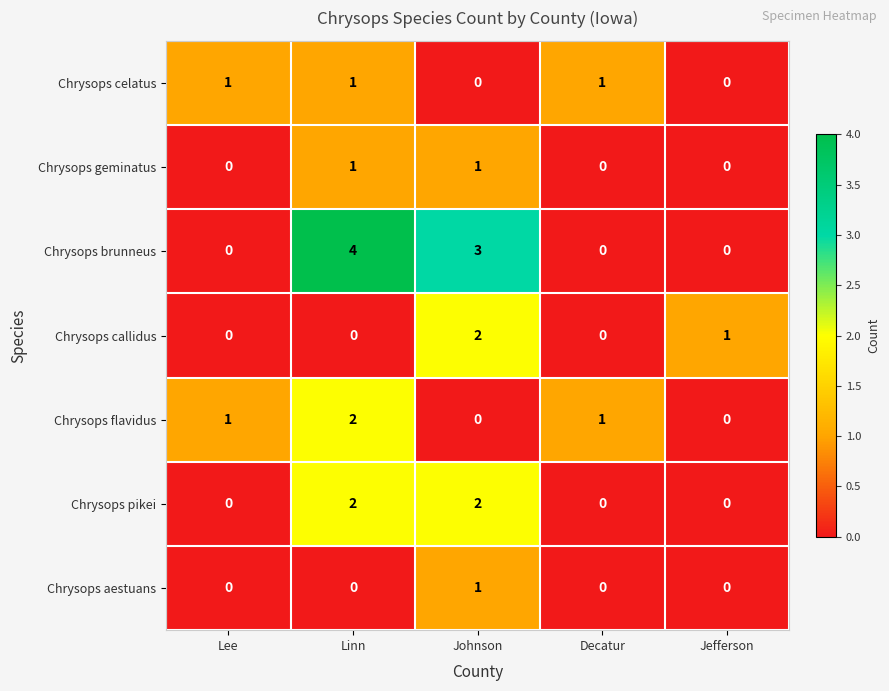

Count the number of categories in the chart.

5